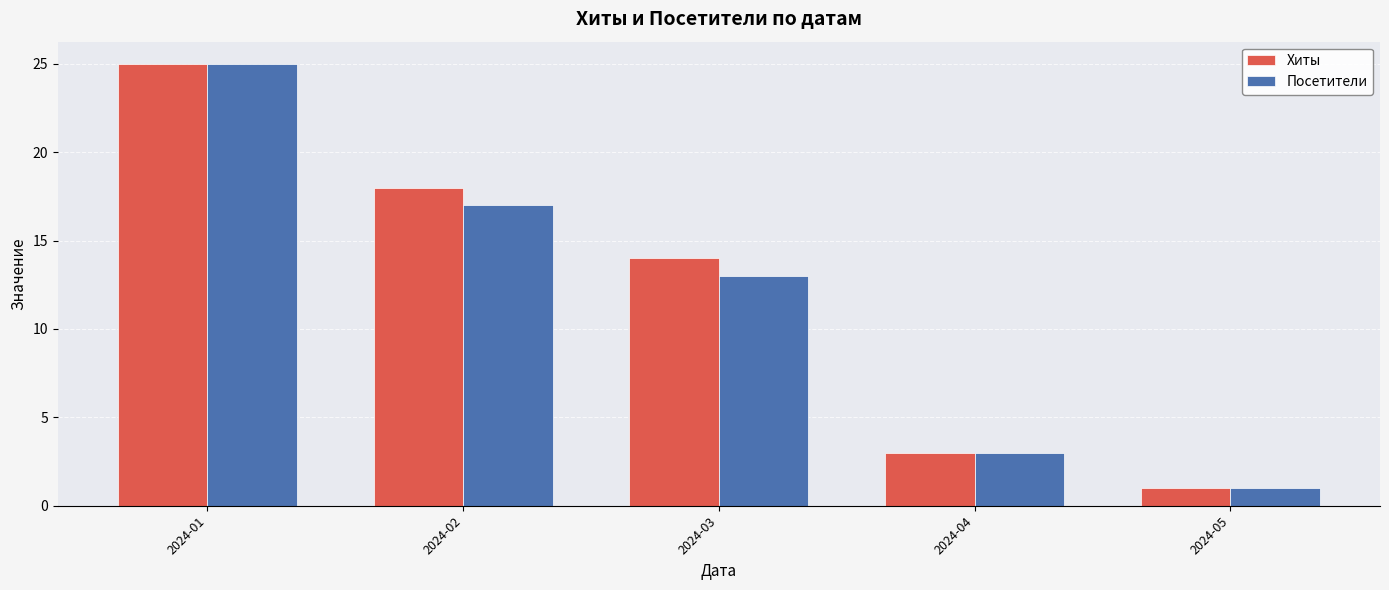

What is the sum of the Посетители values at 2024-01 and 2024-05?

26